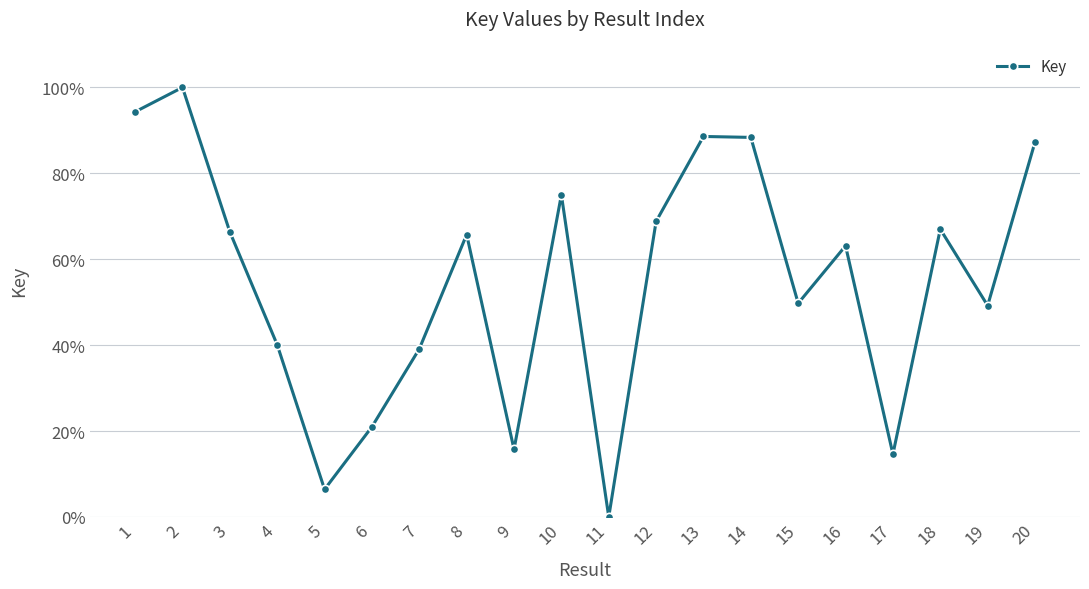

The value at 2 is 100.0. True or false?

True